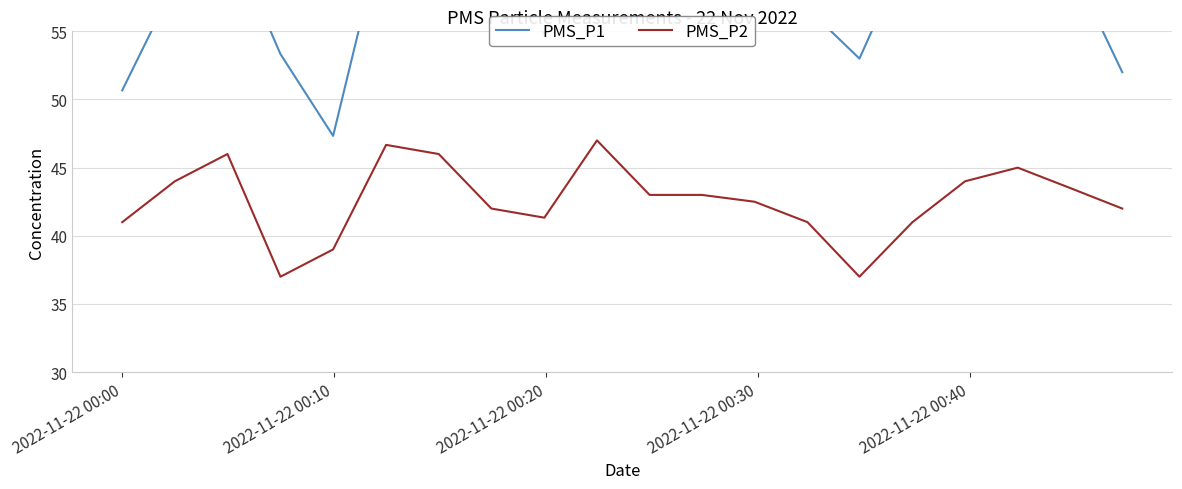

Reading right to left, what are all the values shown in this chart?

PMS_P1: 52.0	60.0	61.0	56.0	61.7	53.0	56.7	59.5	57.0	56.5	64.5	54.7	64.0	63.0	63.3	47.3	53.3	62.3	58.5	50.7
PMS_P2: 42.0	43.5	45.0	44.0	41.0	37.0	41.0	42.5	43.0	43.0	47.0	41.3	42.0	46.0	46.7	39.0	37.0	46.0	44.0	41.0